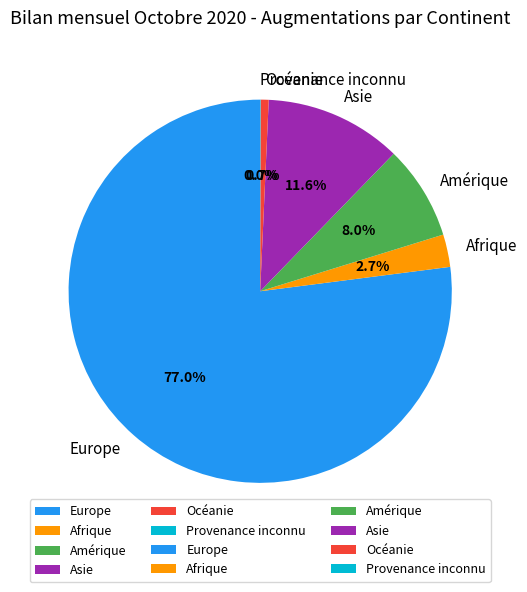

What percentage is the Afrique slice, to the nearest percent?

3%